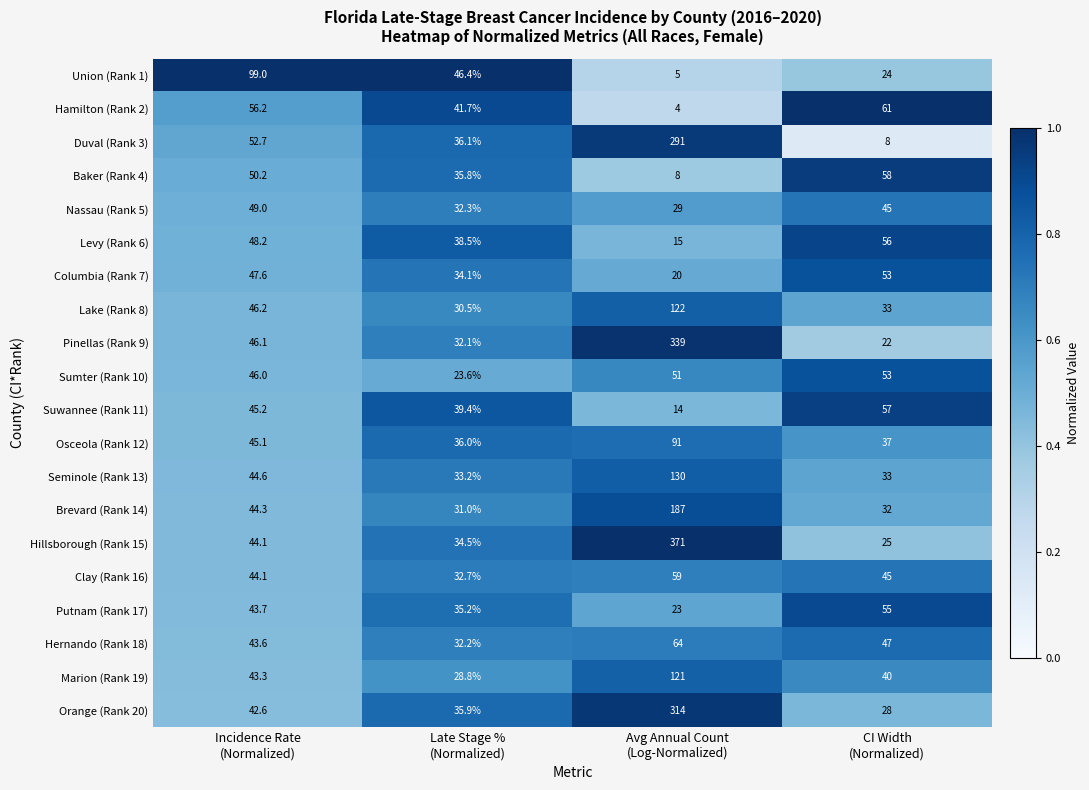

At which category does the chart reach its peak across all series?

Avg Annual Count
(Log-Normalized)